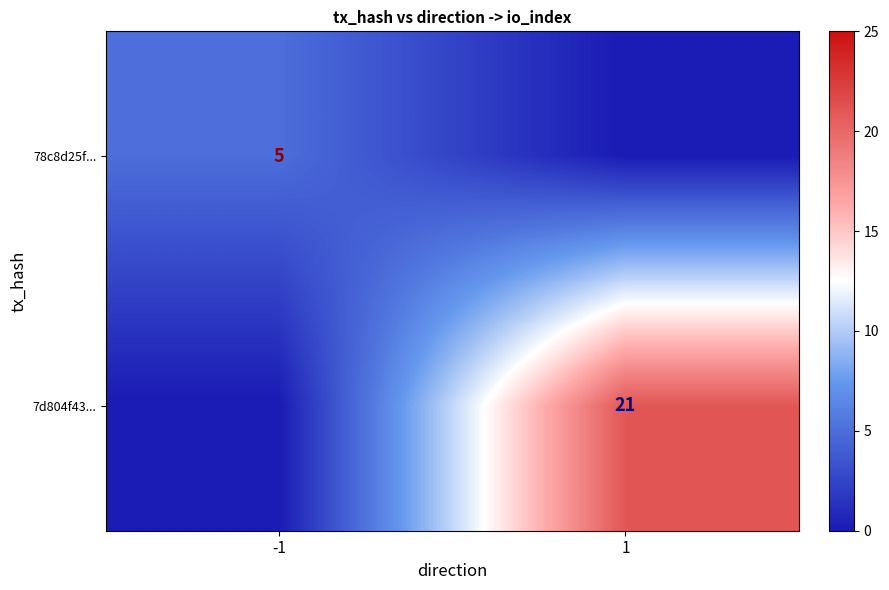

The 78c8d25f... series shows 3 at -1. True or false?

False